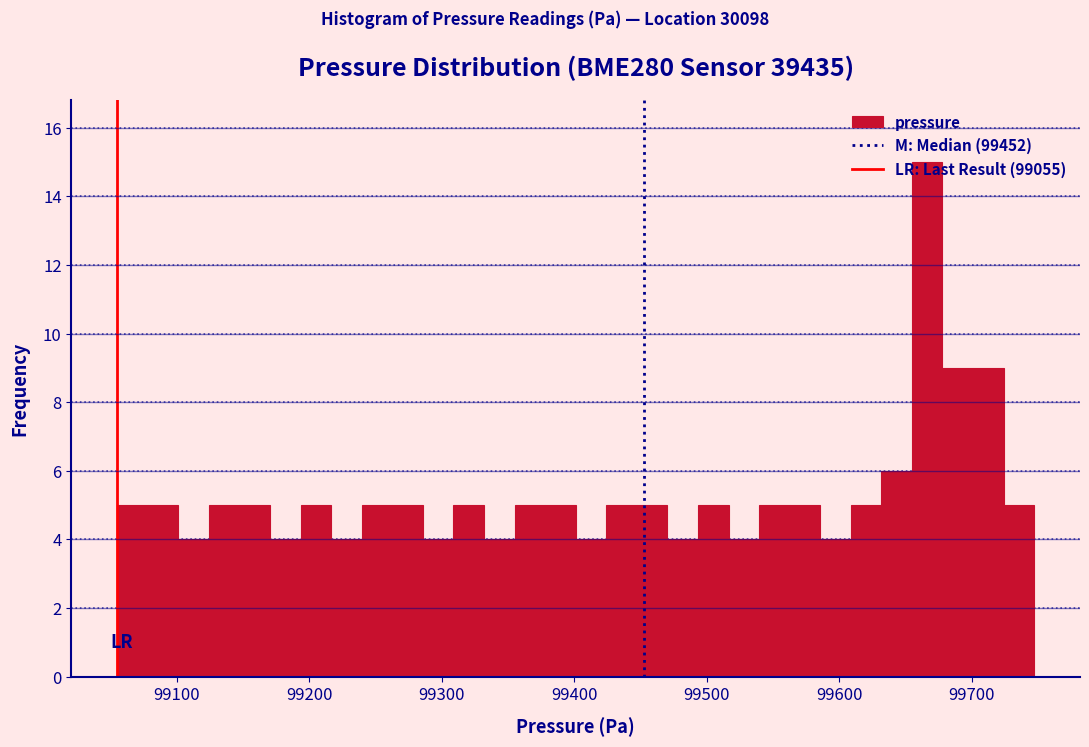

Read against the x-axis, roughly where is the centre of the tallest bar?

99670